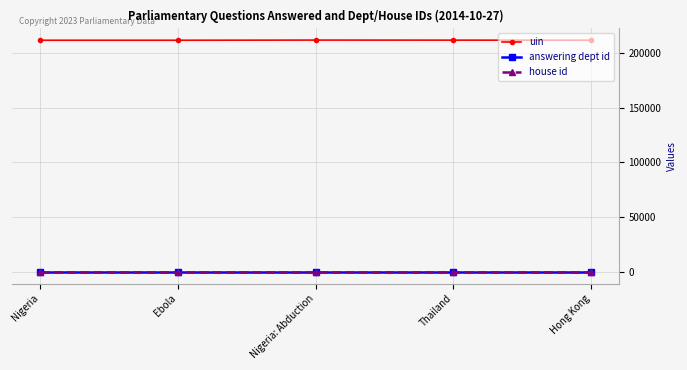

What is the total value across all series at Ebola?

211500